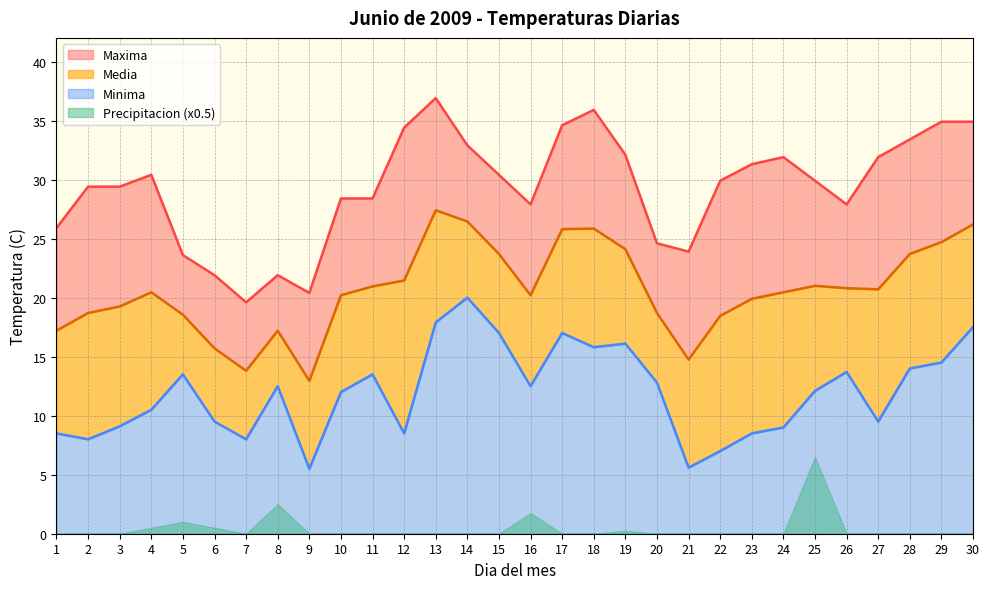

At which category does the chart reach its minimum across all series?

9